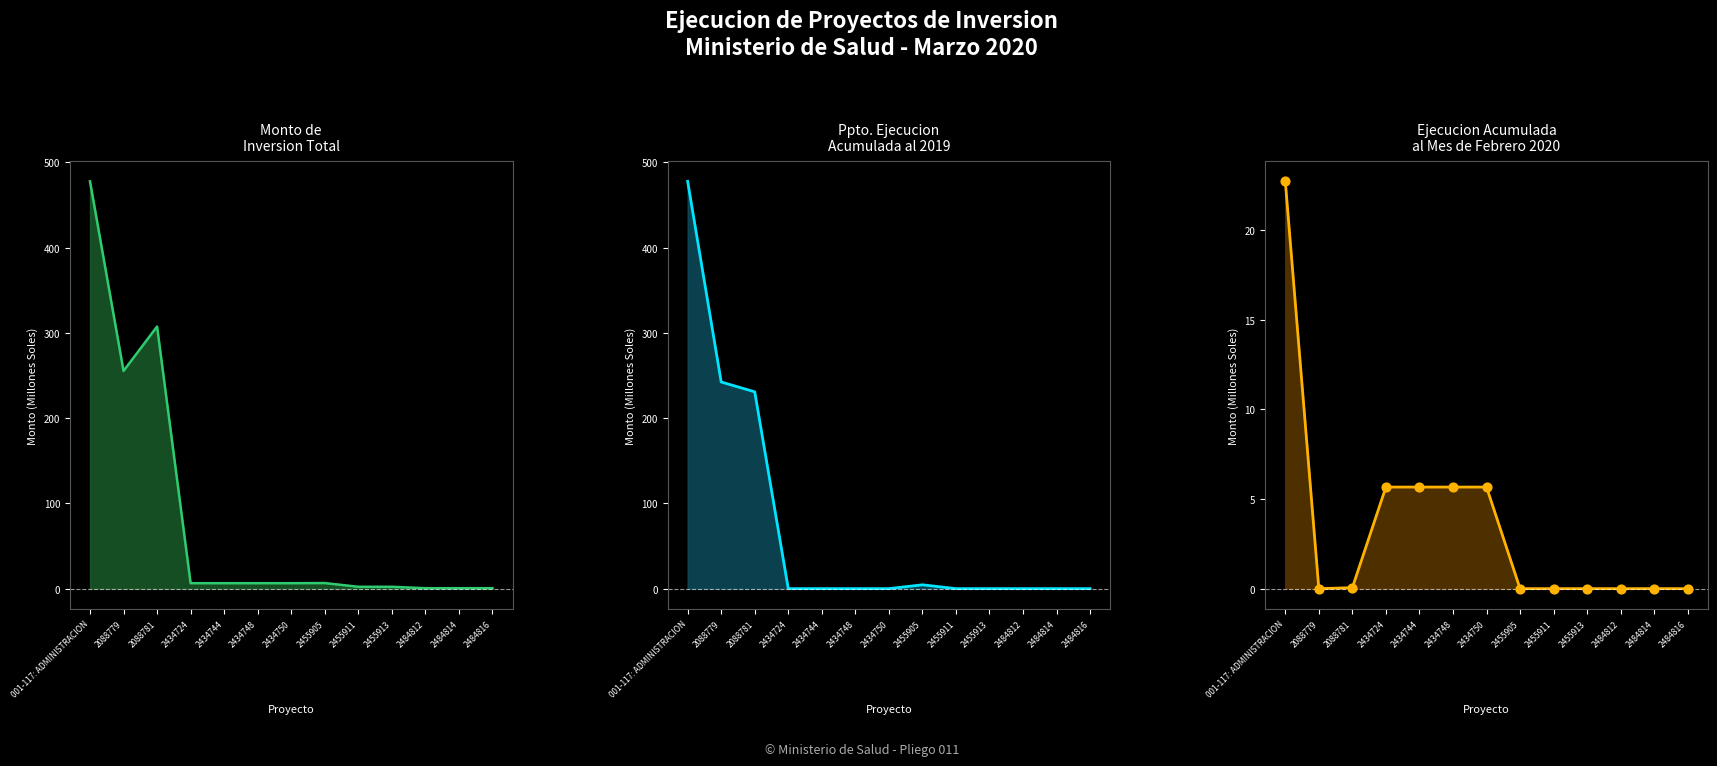

Which series contains the lowest Y value?

Ppto. Ejecucion Acumulada al 2019